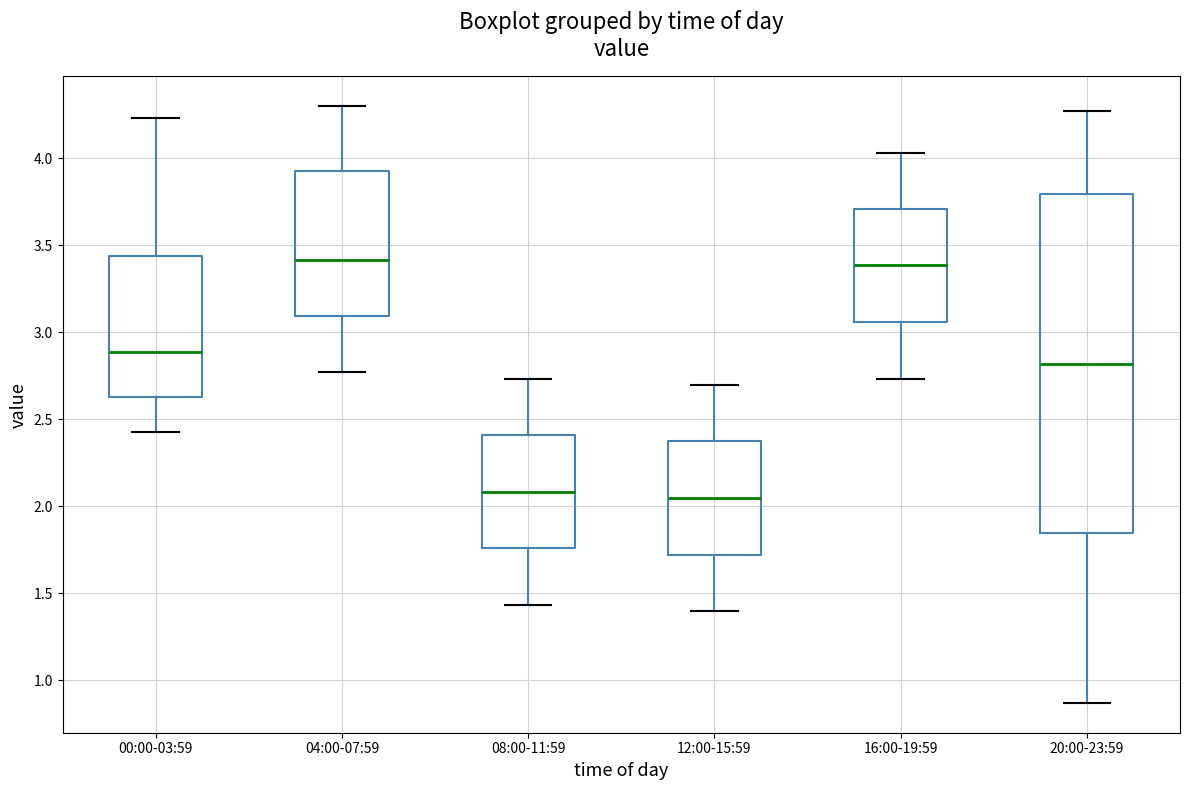

Comparing the boxes themselves (not the whiskers), which one is the tallest?

20:00-23:59